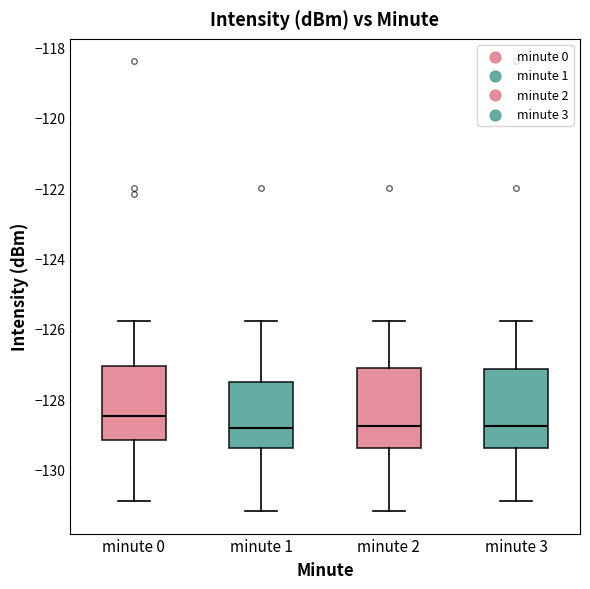

Reading left to right, transcribe this box plot: for each box, give where its median line is, the range the box spans, and where its two whiskers end, as read against the y-axis. The values are not printed on the chart, so give them approximately, as read against the axis.

minute 0: median -128.4, box -129.2 to -127.0, whiskers -130.8 to -125.8
minute 1: median -128.8, box -129.4 to -127.4, whiskers -131.2 to -125.8
minute 2: median -128.8, box -129.4 to -127.2, whiskers -131.2 to -125.8
minute 3: median -128.8, box -129.4 to -127.2, whiskers -130.8 to -125.8